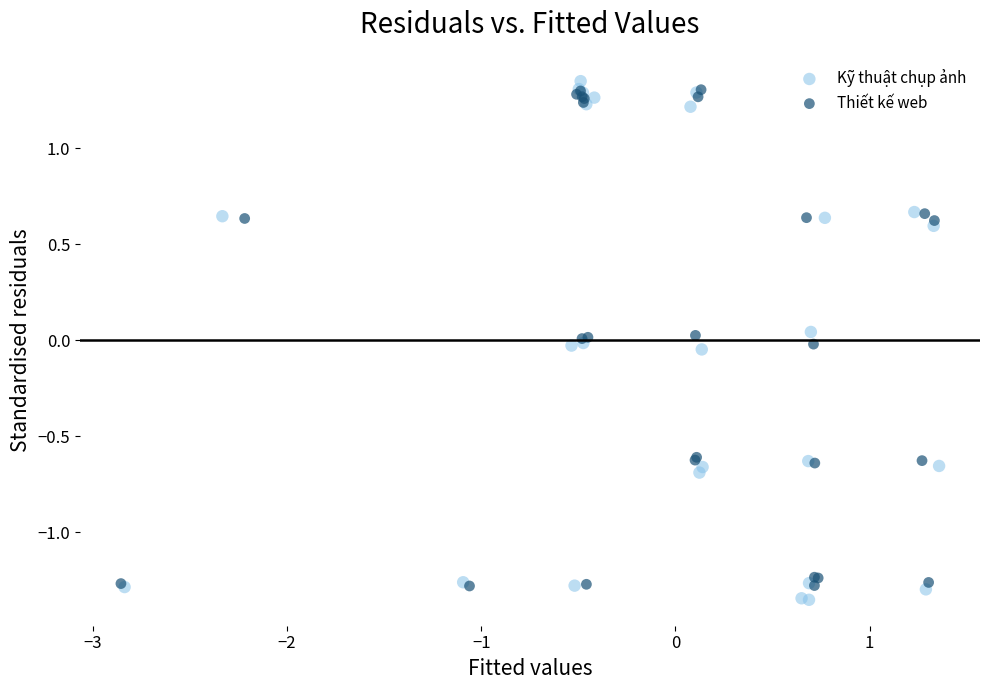

Which series reaches the maximum Y coordinate?

Kỹ thuật chụp ảnh